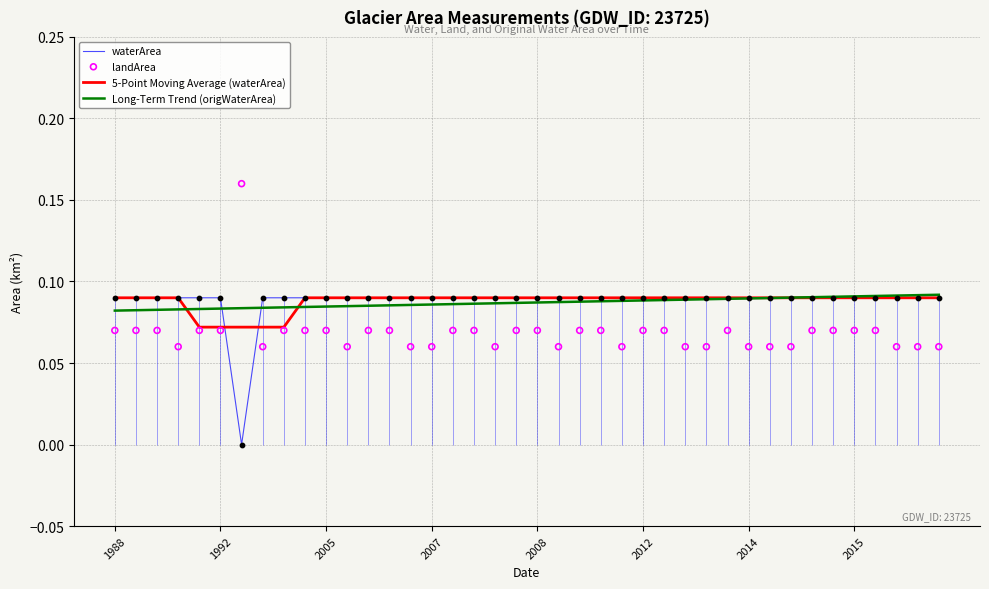

At how many categories does at least one series exceed 0?

40